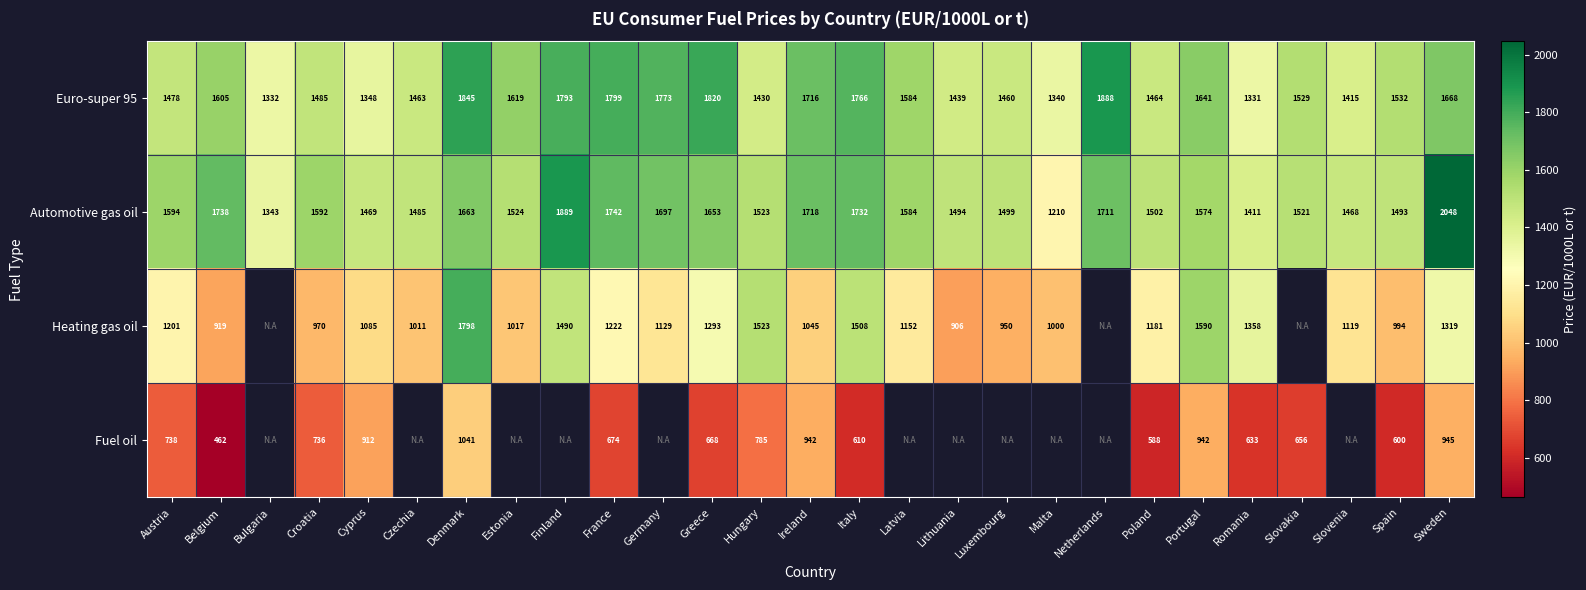

Between Greece and Cyprus, which is larger?

Greece